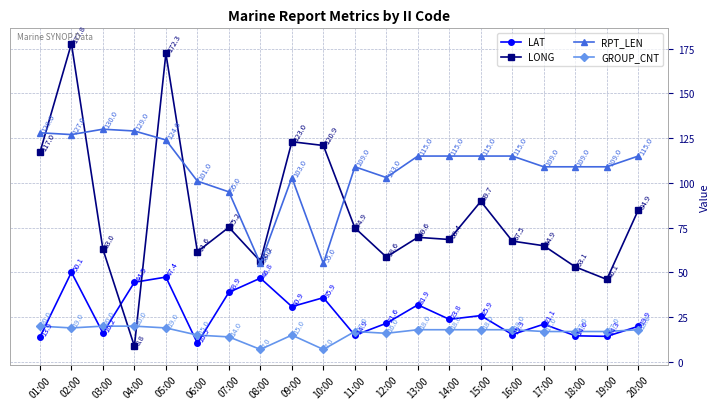

Reading right to left, list all the values displayed in this chart.

LAT: 19.9	14.3	14.6	21.1	15.3	25.9	23.8	31.9	21.6	14.9	35.9	30.9	46.8	38.9	10.5	47.4	44.5	16.2	50.1	13.9
LONG: 84.9	46.1	53.1	64.9	67.5	89.7	68.4	69.6	58.6	74.9	120.9	123.0	56.2	75.2	61.6	172.3	8.8	63.0	177.8	117.0
RPT_LEN: 115.0	109.0	109.0	109.0	115.0	115.0	115.0	115.0	103.0	109.0	55.0	103.0	55.0	95.0	101.0	124.0	129.0	130.0	127.0	128.0
GROUP_CNT: 18.0	17.0	17.0	17.0	18.0	18.0	18.0	18.0	16.0	17.0	7.0	15.0	7.0	14.0	15.0	19.0	20.0	20.0	19.0	20.0